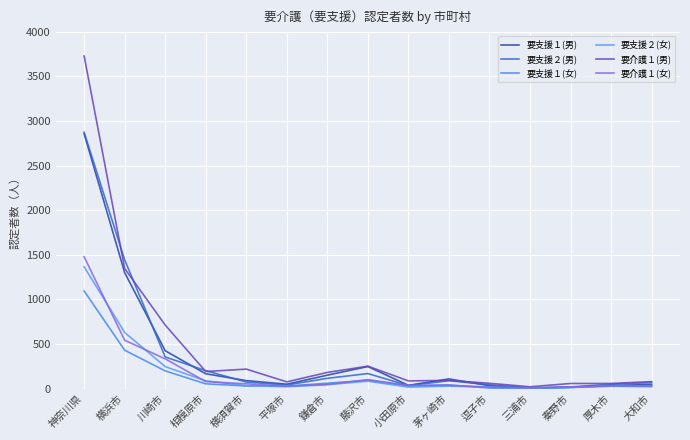

What is the label of the 6th point from the left?

平塚市